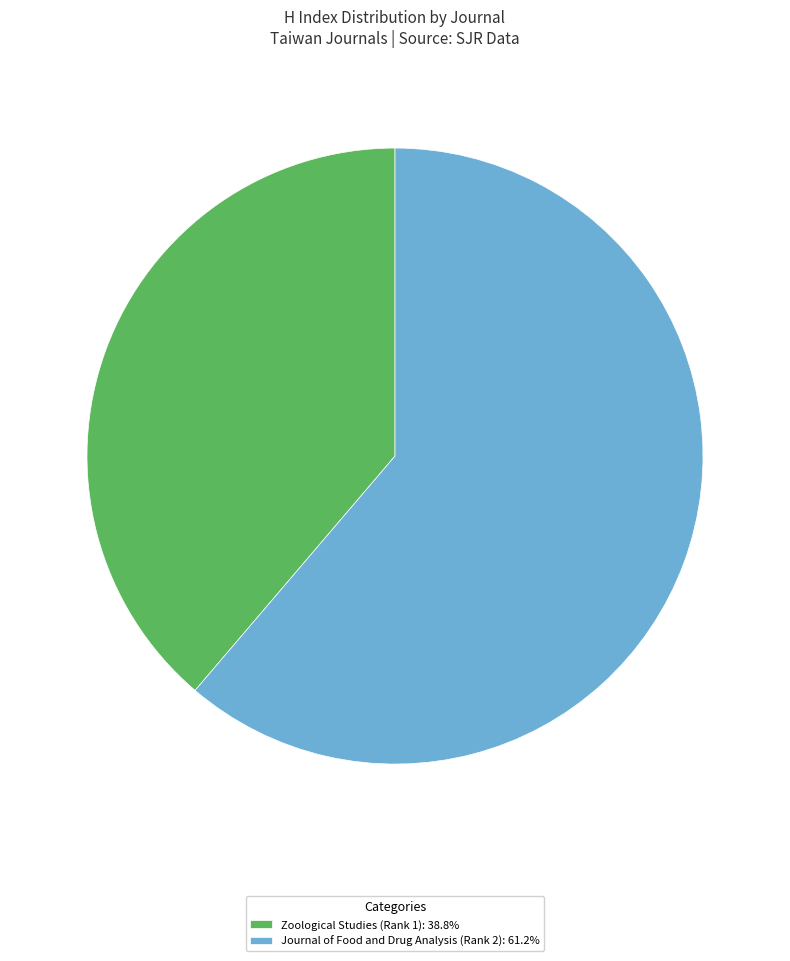

Which category has the biggest portion of the pie?

Journal of Food and Drug Analysis (Rank 2)